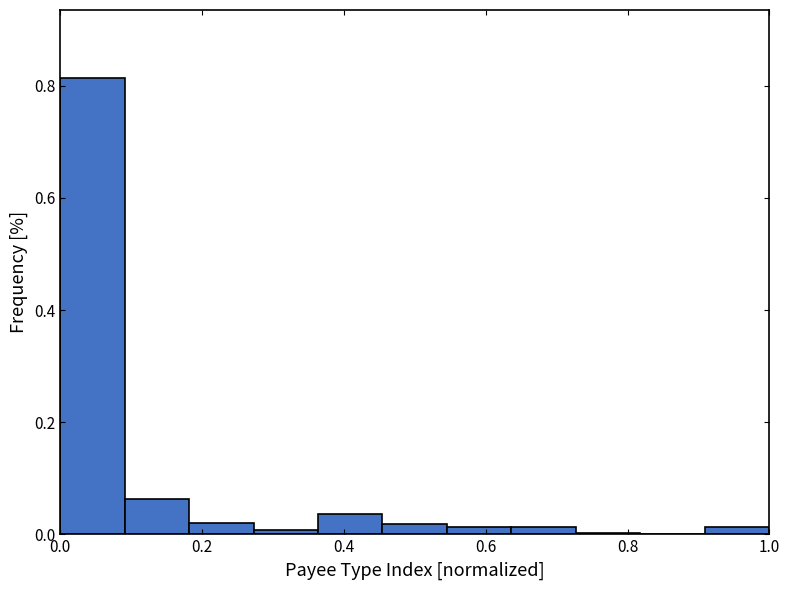

What is the height of the bar covering 0.36 to 0.46 on the x-axis? Neither the bar edges nor the heights are printed on the chart, so give them approximately, as read against the axes.

0.04